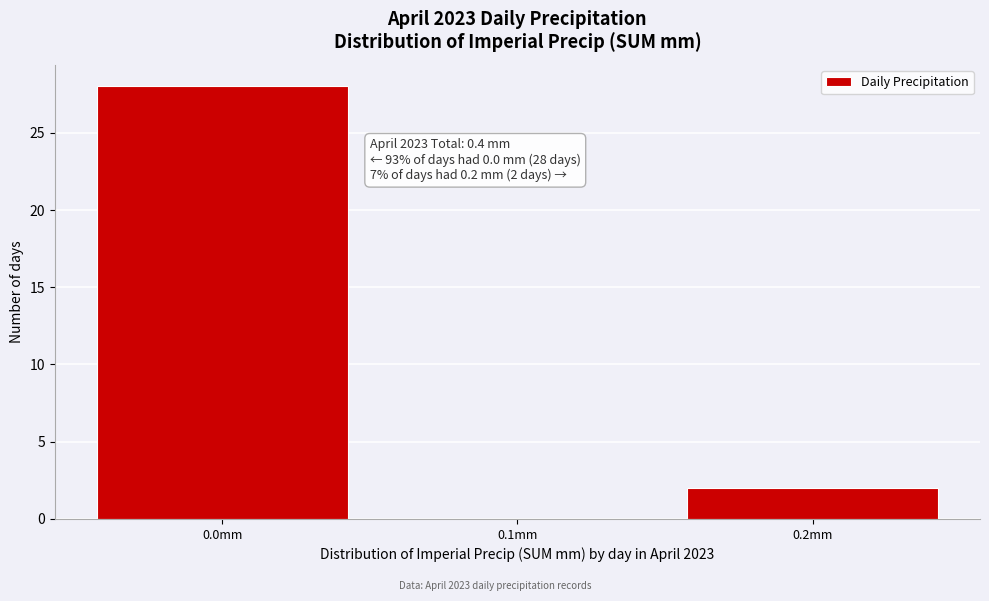

Over which range of the x-axis is the bar tallest?

-0.05 to 0.05